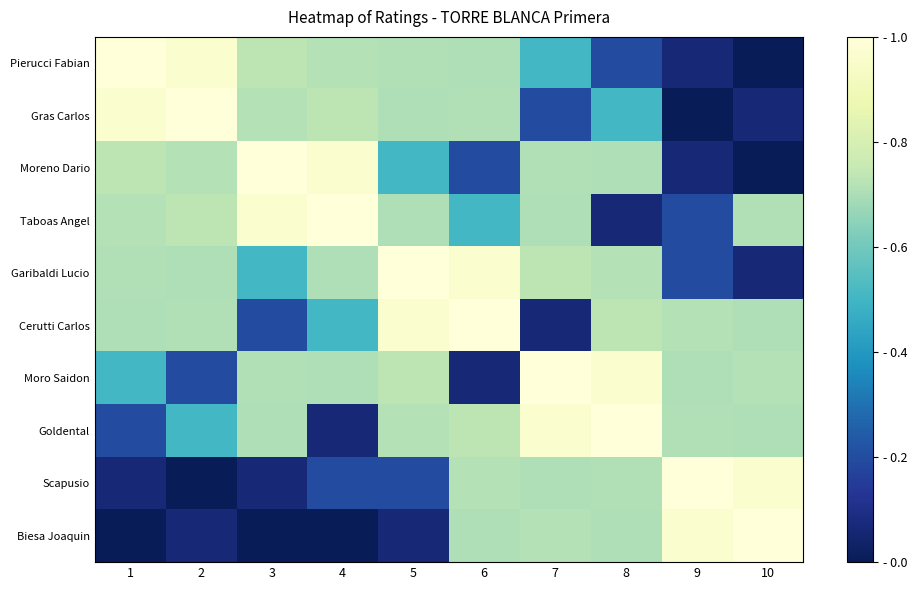

Reading left to right, what are all the values shown in this chart?

Pierucci Fabian: 1=1.0	2=1.0	3=0.7	4=0.7	5=0.7	6=0.7	7=0.5	8=0.2	9=0.1	10=0.0
Gras Carlos: 1=1.0	2=1.0	3=0.7	4=0.7	5=0.7	6=0.7	7=0.2	8=0.5	9=0.0	10=0.1
Moreno Dario: 1=0.7	2=0.7	3=1.0	4=1.0	5=0.5	6=0.2	7=0.7	8=0.7	9=0.1	10=0.0
Taboas Angel: 1=0.7	2=0.7	3=1.0	4=1.0	5=0.7	6=0.5	7=0.7	8=0.1	9=0.2	10=0.7
Garibaldi Lucio: 1=0.7	2=0.7	3=0.5	4=0.7	5=1.0	6=1.0	7=0.7	8=0.7	9=0.2	10=0.1
Cerutti Carlos: 1=0.7	2=0.7	3=0.2	4=0.5	5=1.0	6=1.0	7=0.1	8=0.7	9=0.7	10=0.7
Moro Saidon: 1=0.5	2=0.2	3=0.7	4=0.7	5=0.7	6=0.1	7=1.0	8=1.0	9=0.7	10=0.7
Goldental: 1=0.2	2=0.5	3=0.7	4=0.1	5=0.7	6=0.7	7=1.0	8=1.0	9=0.7	10=0.7
Scapusio: 1=0.1	2=0.0	3=0.1	4=0.2	5=0.2	6=0.7	7=0.7	8=0.7	9=1.0	10=1.0
Biesa Joaquin: 1=0.0	2=0.1	3=0.0	4=0.0	5=0.1	6=0.7	7=0.7	8=0.7	9=1.0	10=1.0